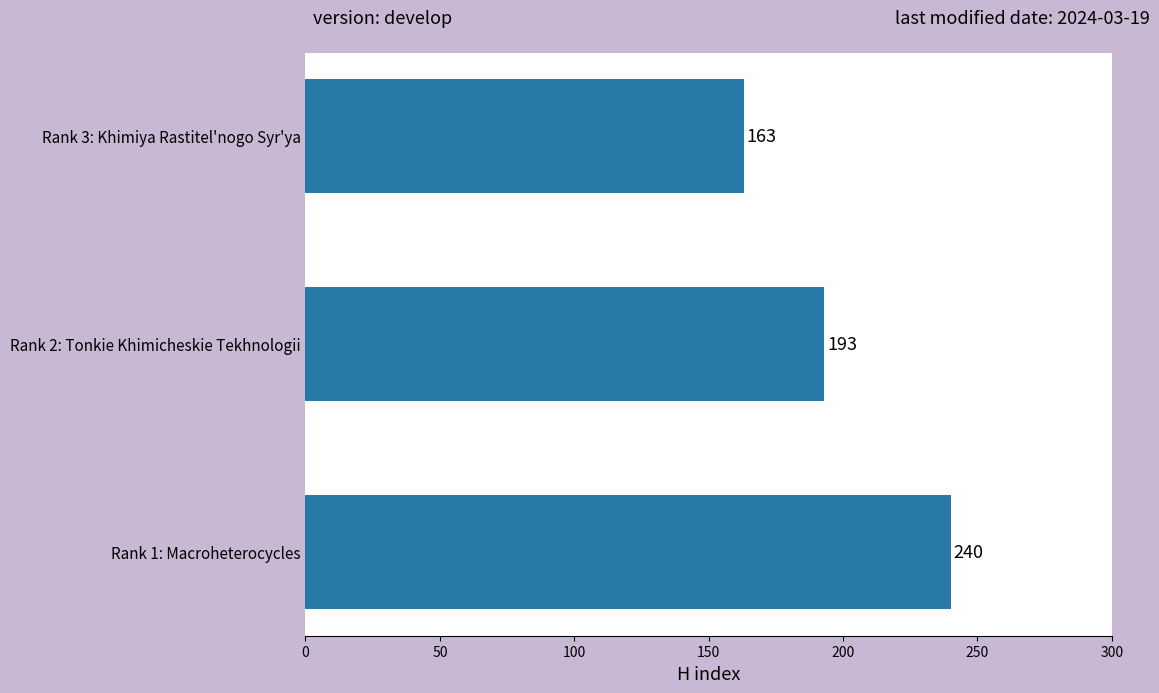

Is it true that the value at Rank 3: Khimiya Rastitel'nogo Syr'ya is 280?

False